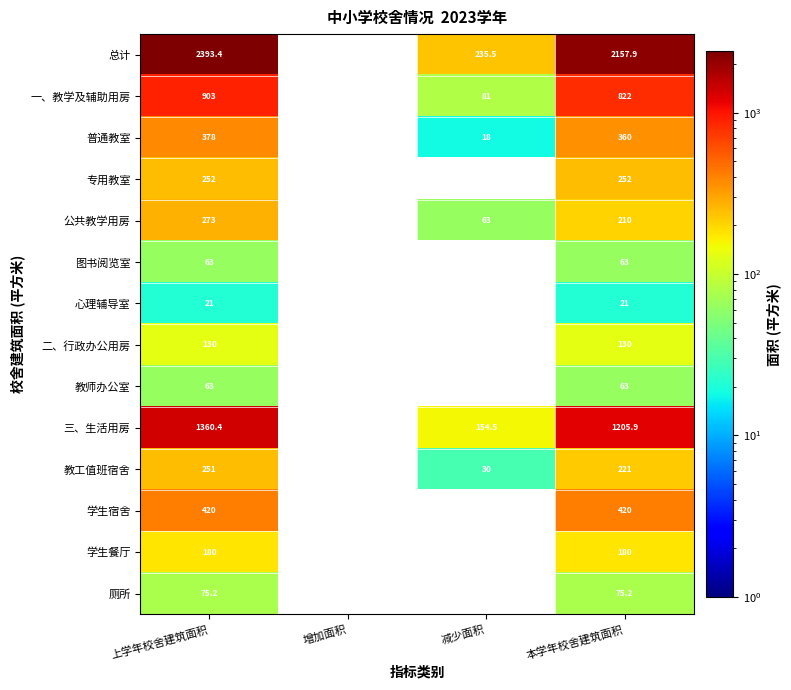

Which series changed the most between 上学年校舍建筑面积 and 本学年校舍建筑面积?

总计